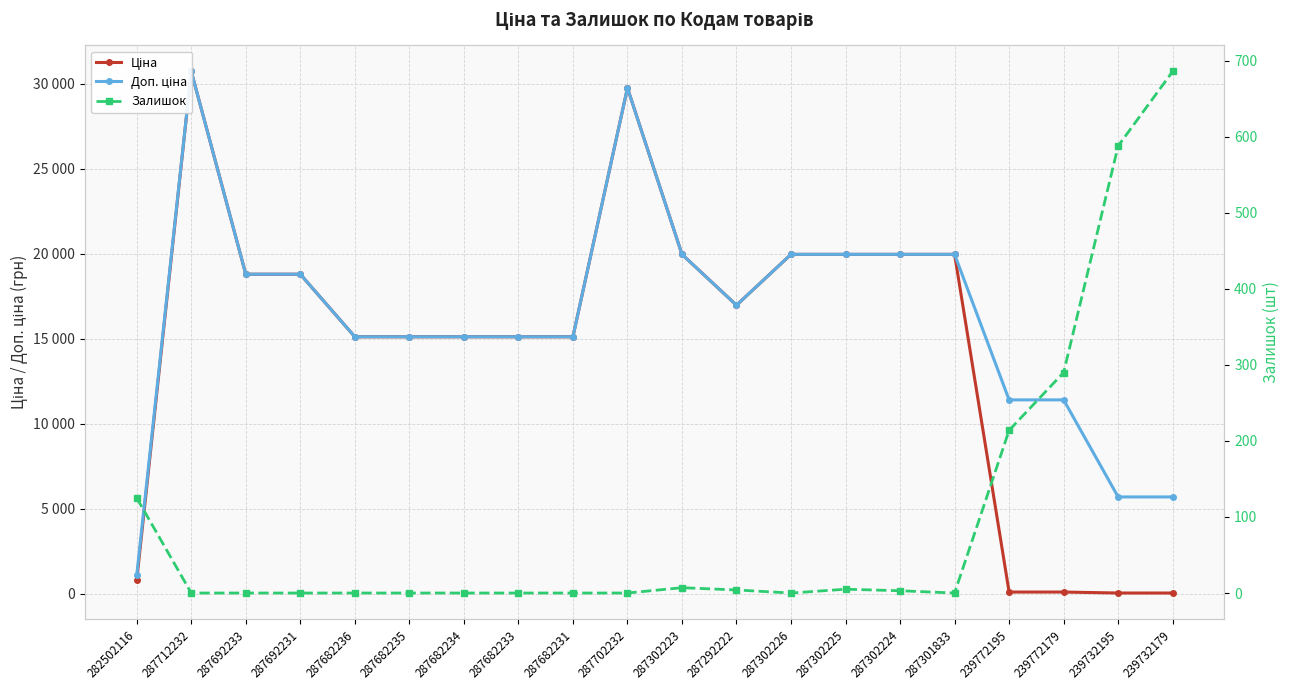

At how many categories does at least one series exceed 28337?

2